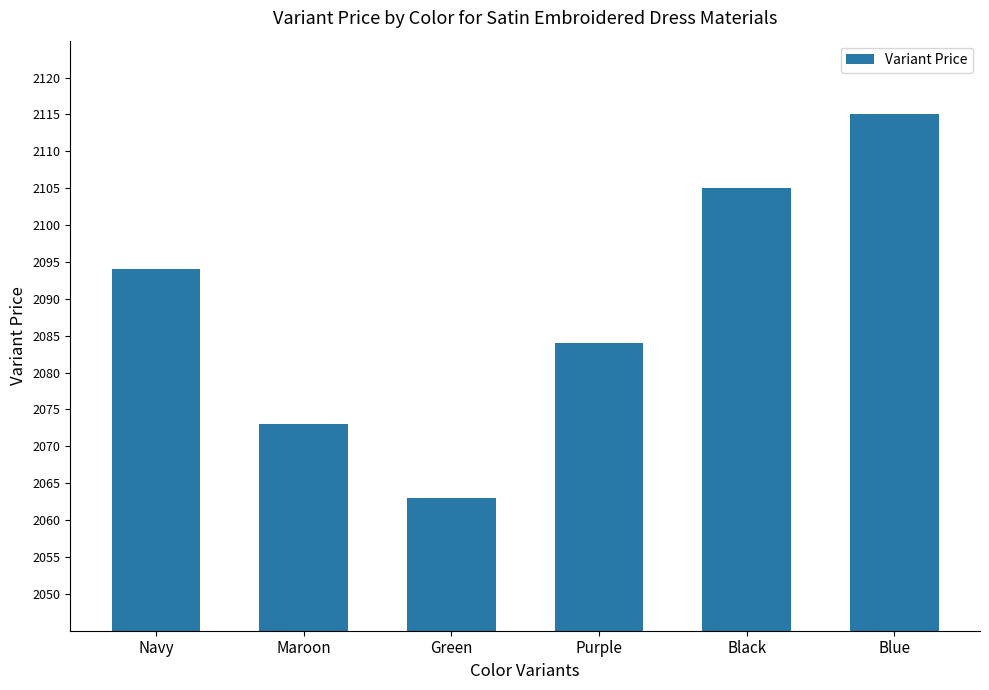

The chart shows a value of 612 at Green. True or false?

False